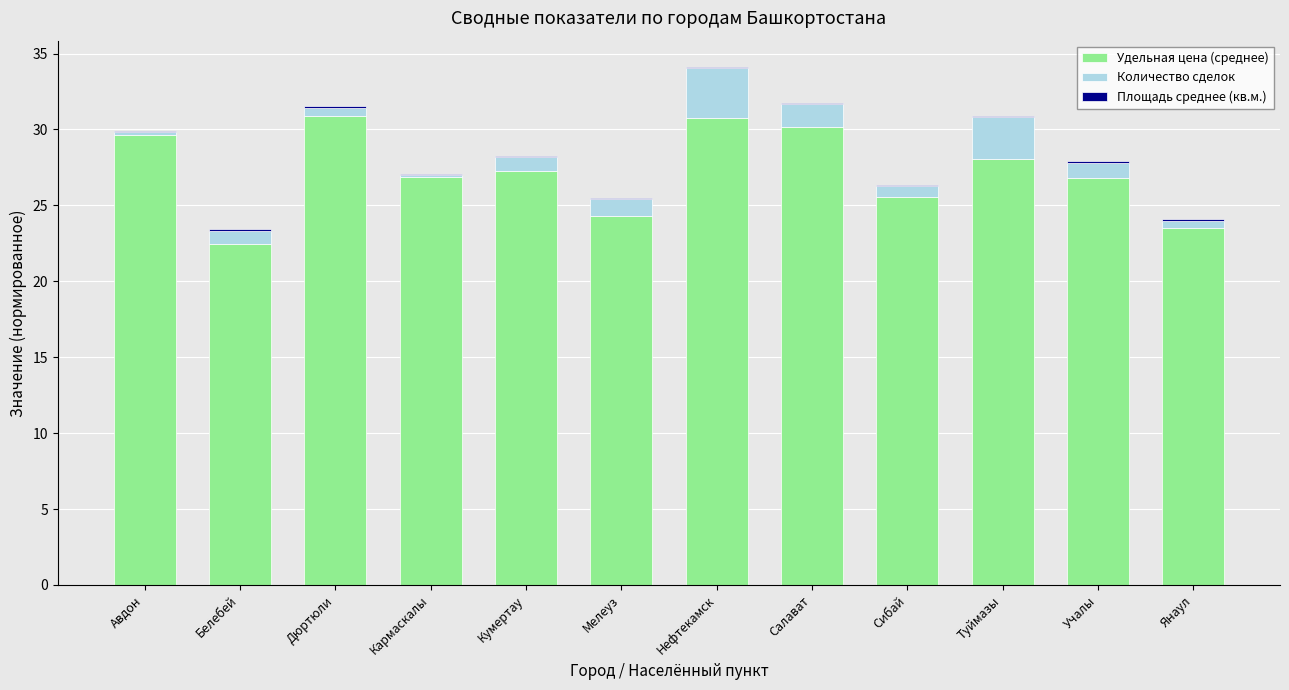

The value of Удельная цена (среднее) at Туймазы is 16.0. True or false?

False